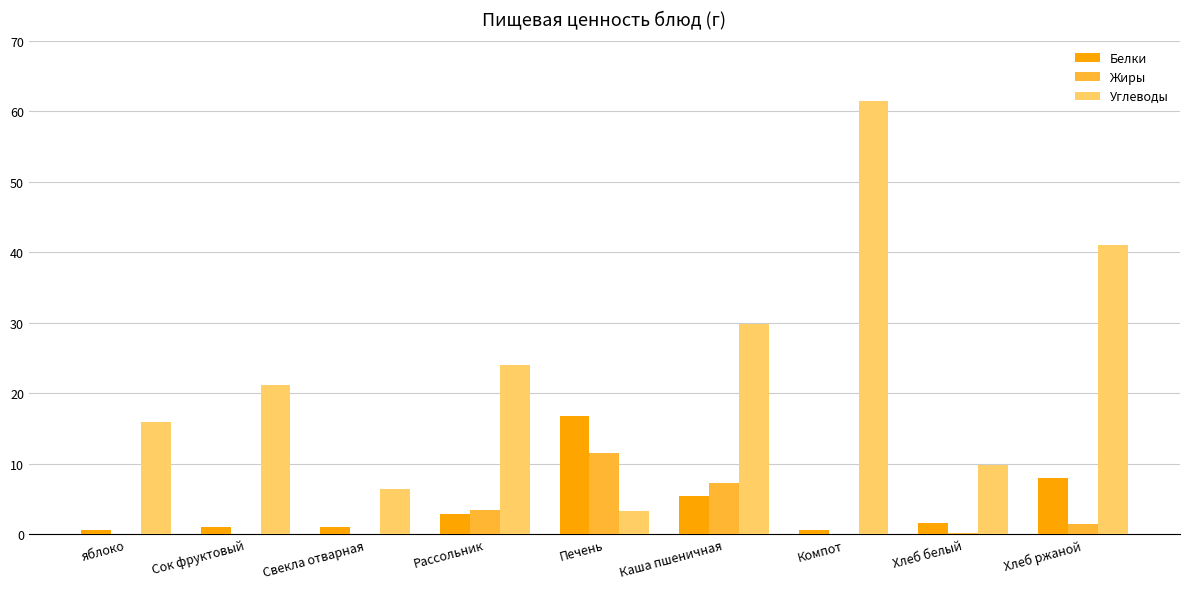

What is the maximum value shown in the chart?

61.4